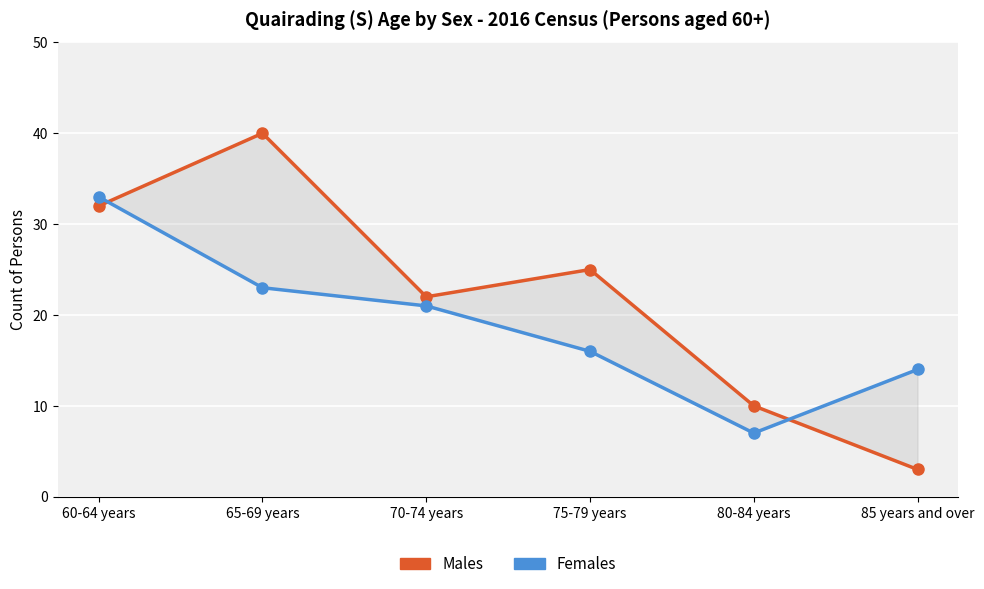

What is the difference between the highest and lowest values at 65-69 years?

17